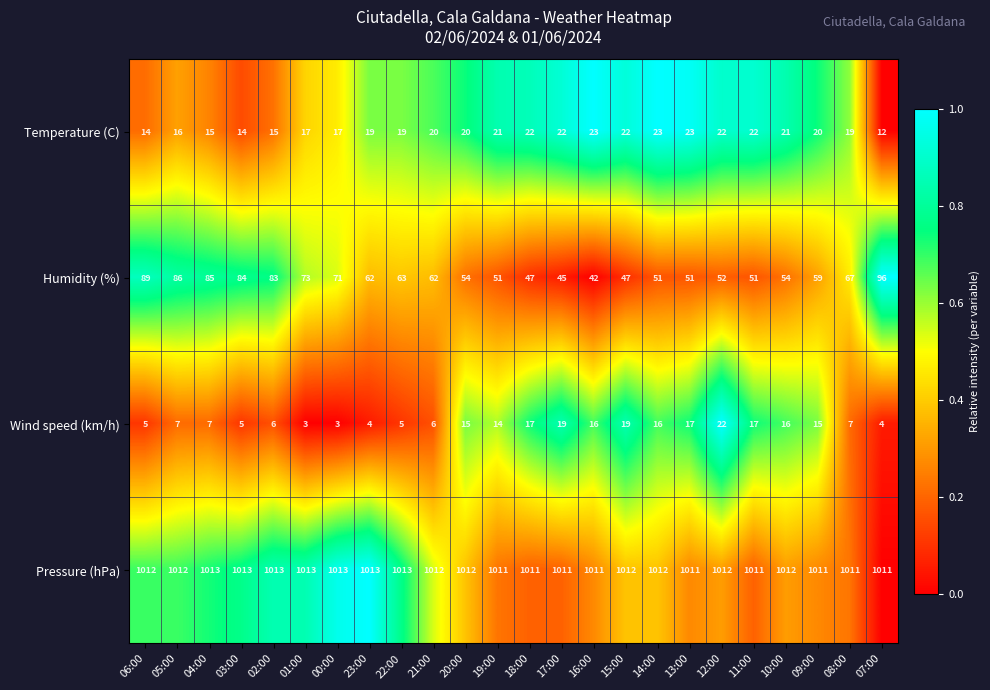

The value of Pressure (hPa) at 08:00 is 1011. True or false?

True